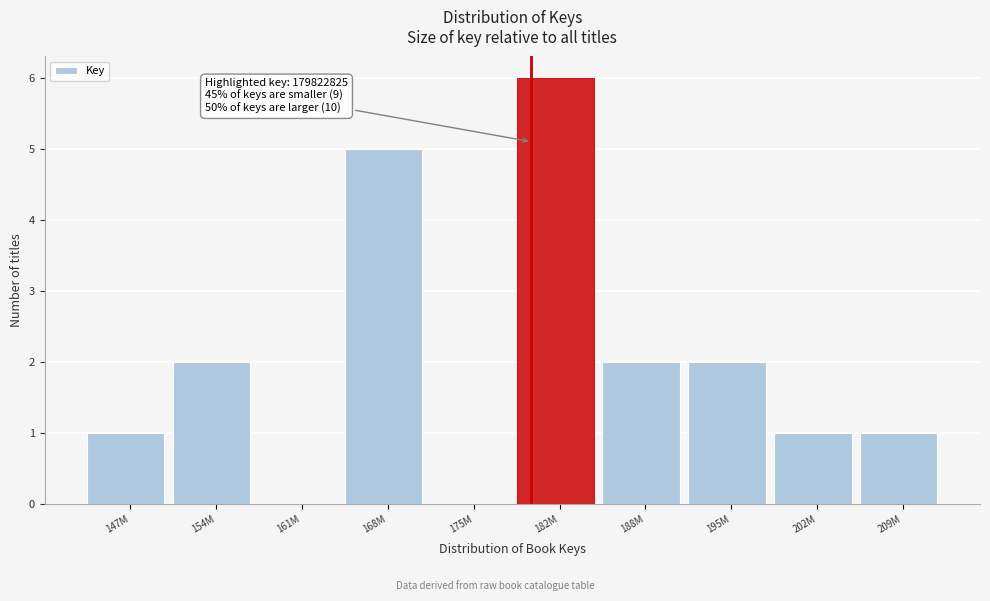

Reading left to right, list all the values displayed in this chart.

147M=1	154M=2	161M=0	168M=5	175M=0	182M=6	188M=2	195M=2	202M=1	209M=1